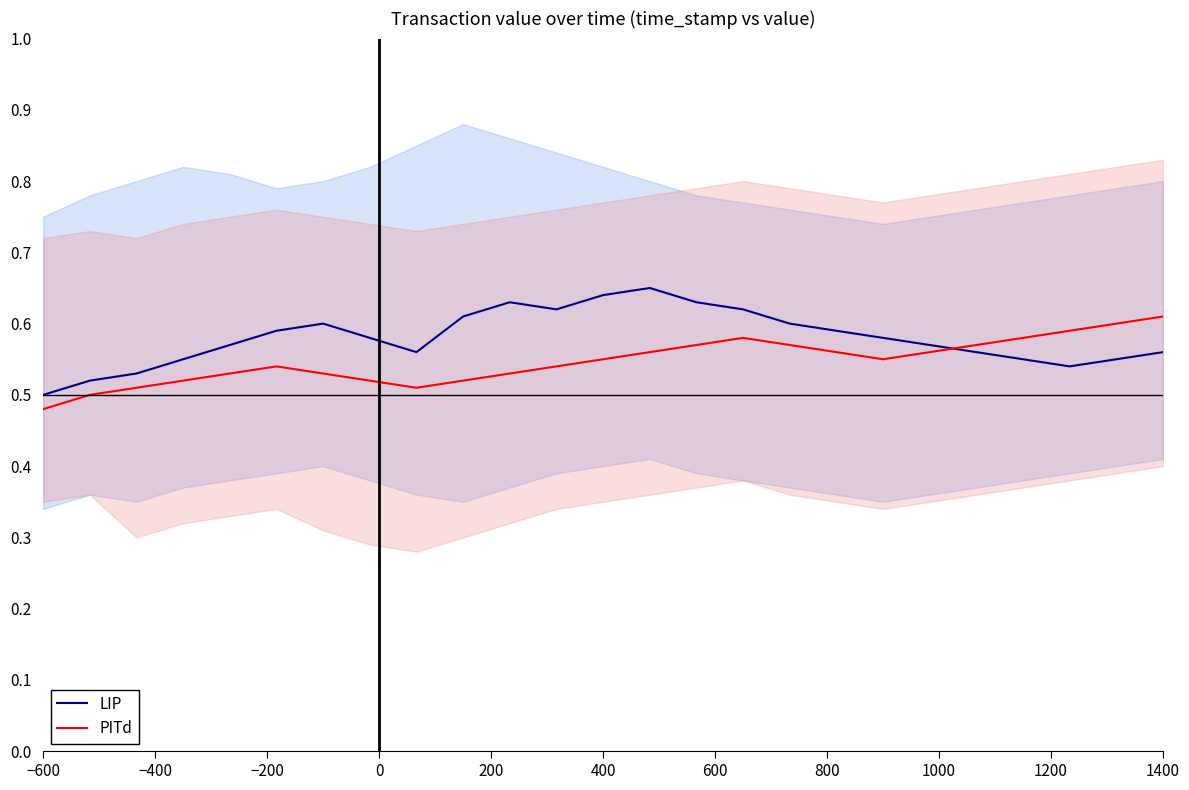

At which label is PITd closest to 0?

−600